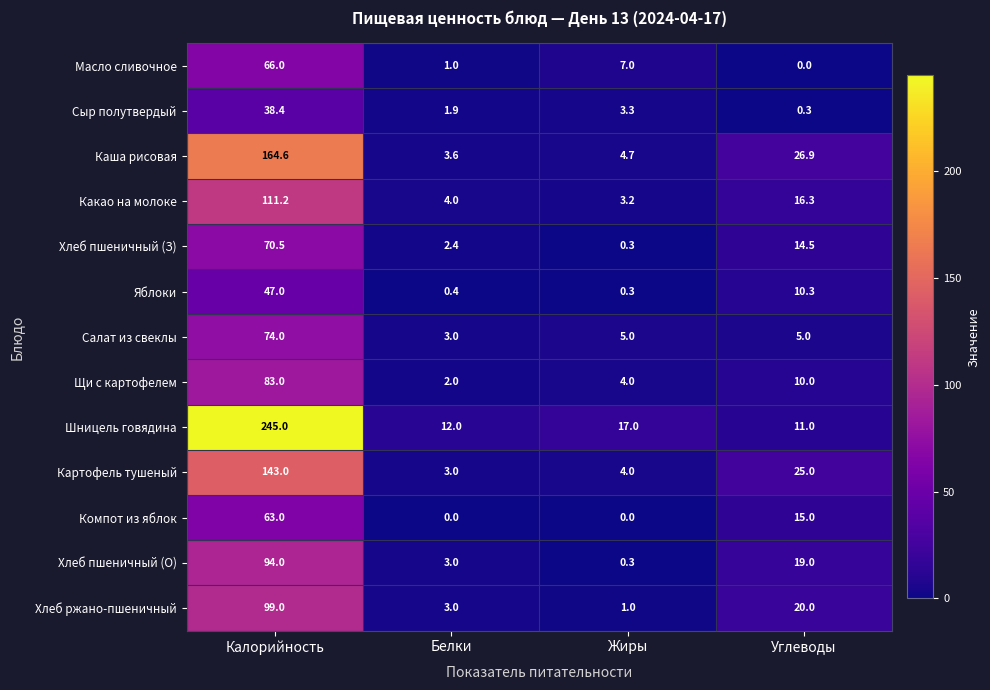

Rank the series by their maximum value, from highest to lowest.

Шницель говядина, Каша рисовая, Картофель тушеный, Какао на молоке, Хлеб ржано-пшеничный, Хлеб пшеничный (О), Щи с картофелем, Салат из свеклы, Хлеб пшеничный (З), Масло сливочное, Компот из яблок, Яблоки, Сыр полутвердый